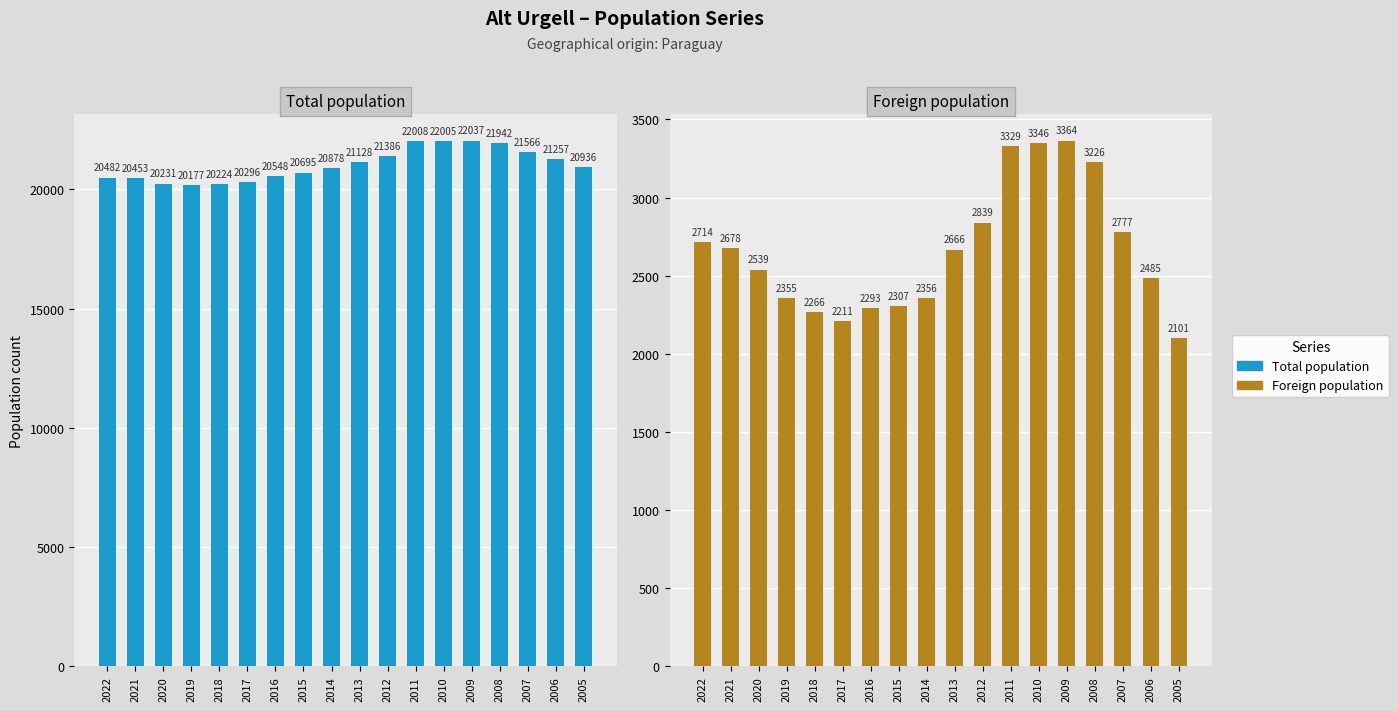

Which category has the lowest value in the Total population series?

2019